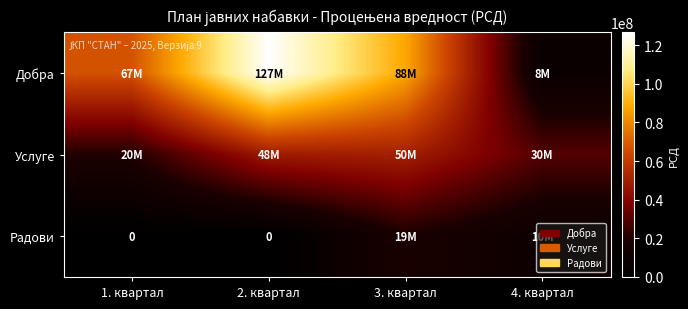

What is the lowest value of the Услуге series?

20500000